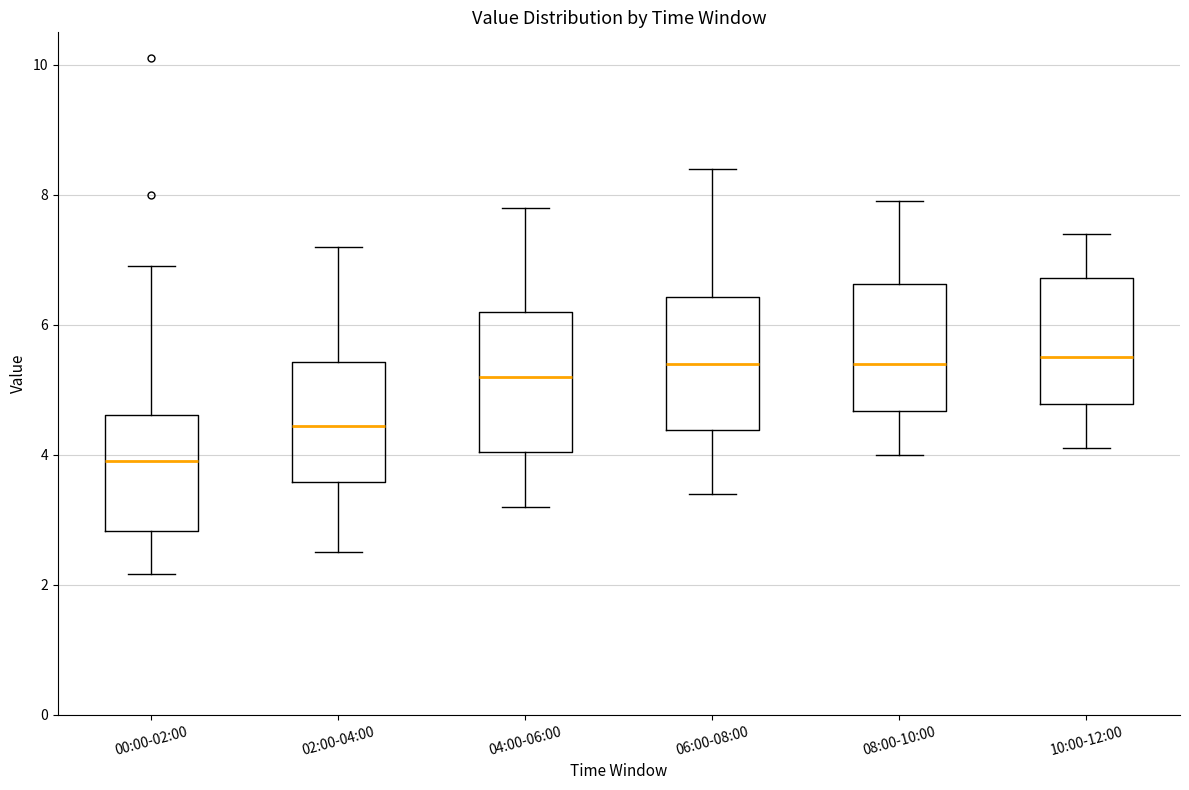

Reading left to right, read every box against the y-axis: the position of its median line, the range the box covers, and the ends of its whiskers. The values are not printed on the chart, so give them approximately, as read against the axis.

00:00-02:00: median 4.0, box 2.8 to 4.6, whiskers 2.2 to 7.0
02:00-04:00: median 4.4, box 3.6 to 5.4, whiskers 2.6 to 7.2
04:00-06:00: median 5.2, box 4.0 to 6.2, whiskers 3.2 to 7.8
06:00-08:00: median 5.4, box 4.4 to 6.4, whiskers 3.4 to 8.4
08:00-10:00: median 5.4, box 4.6 to 6.6, whiskers 4.0 to 8.0
10:00-12:00: median 5.6, box 4.8 to 6.8, whiskers 4.2 to 7.4